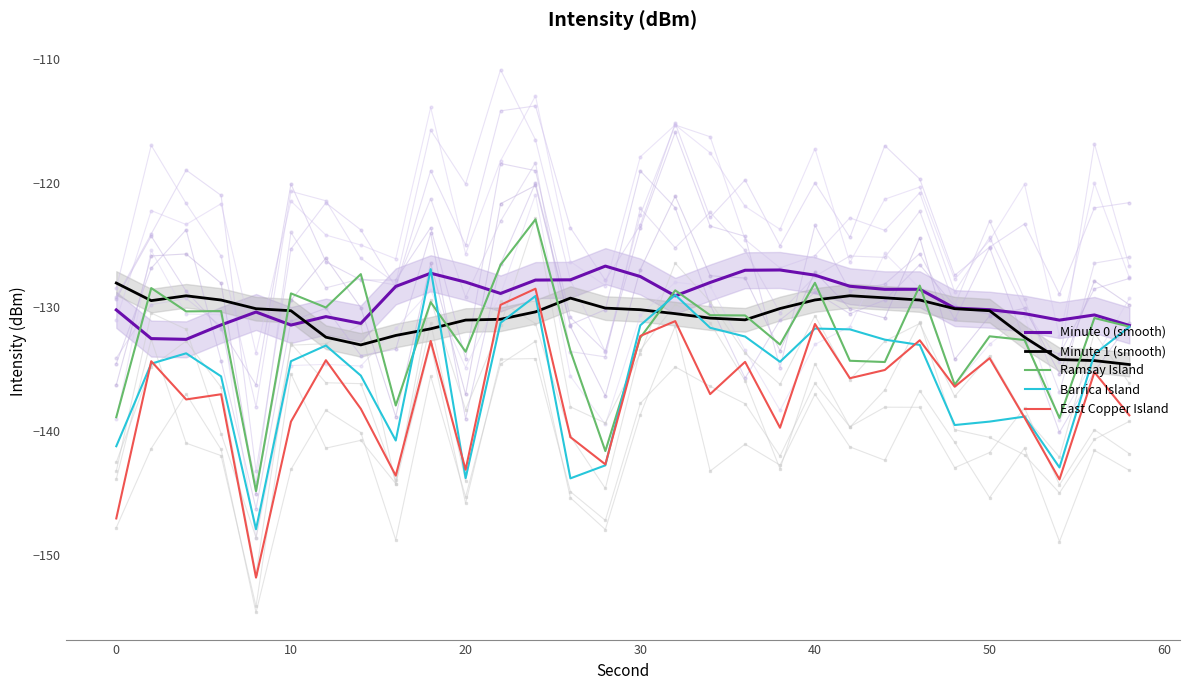

List the series in order of their peak value, highest first.

Ramsay Island, Minute 0 (smooth), Barrica Island, Minute 1 (smooth), East Copper Island